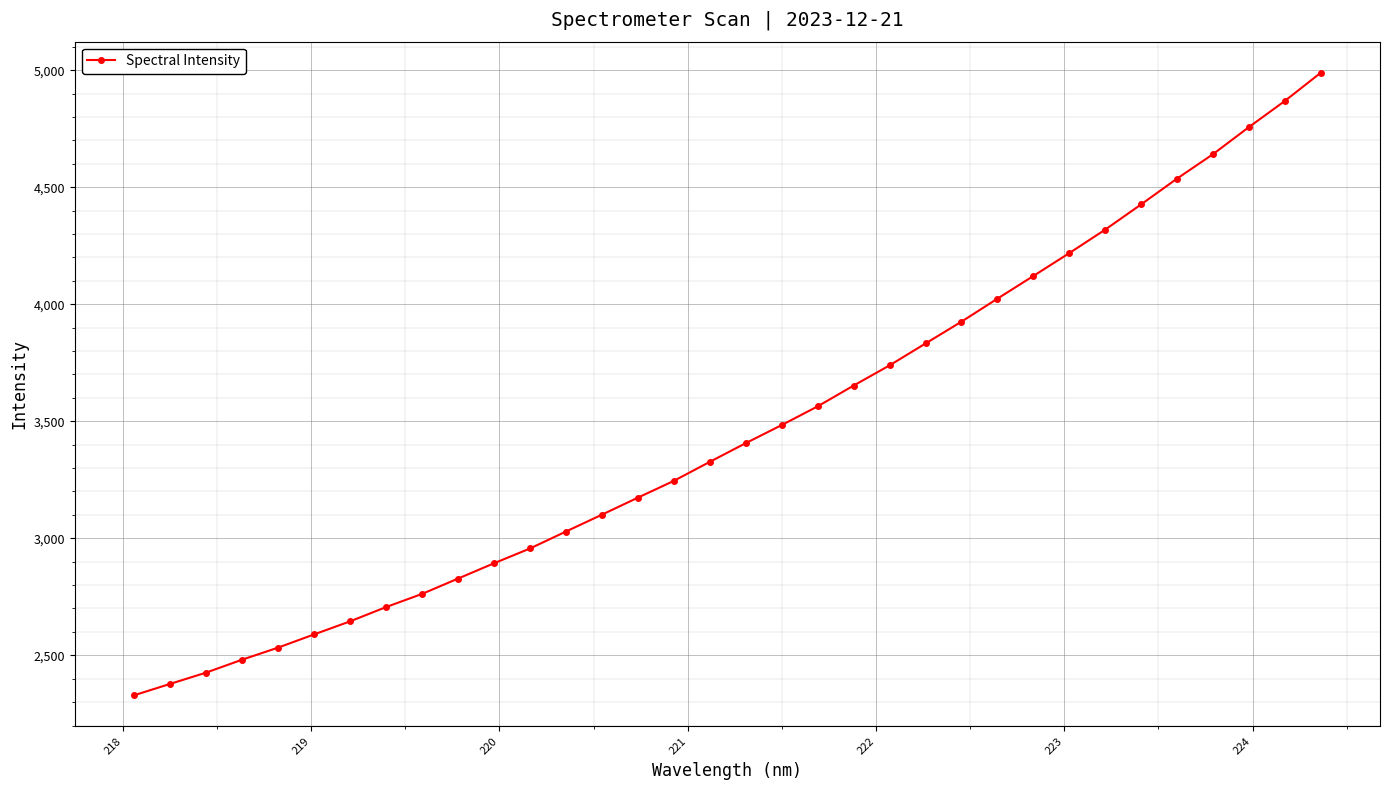

What is the difference between the maximum and minimum values?

2659.7